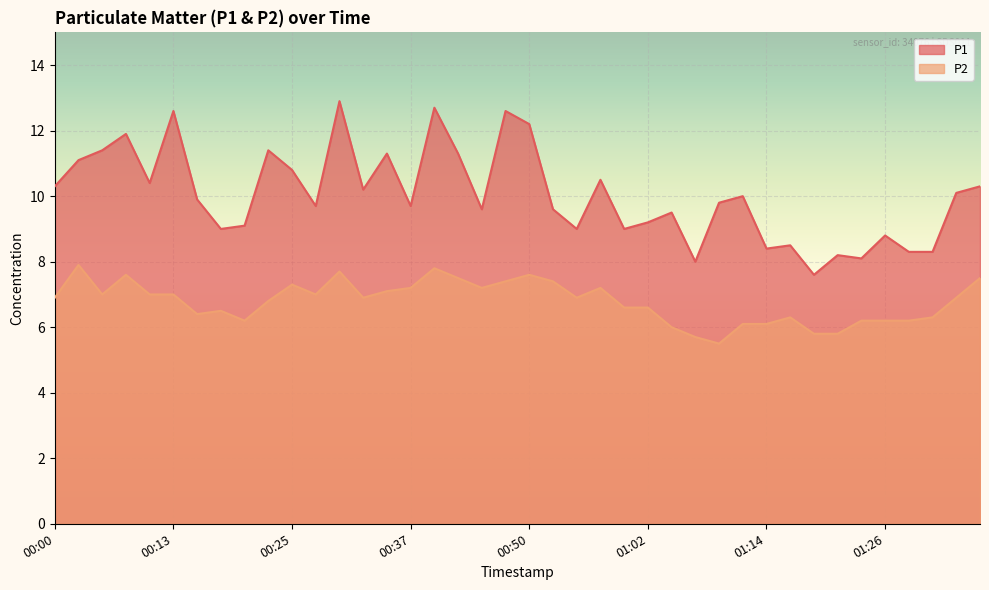

What is the difference between the maximum and minimum values in the P1 series?

5.3